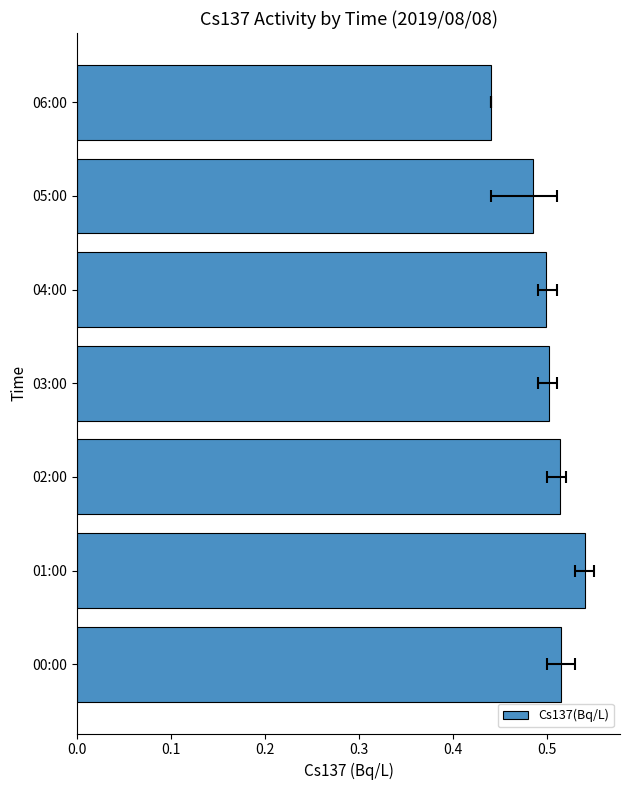

What is the greatest value displayed?

0.5